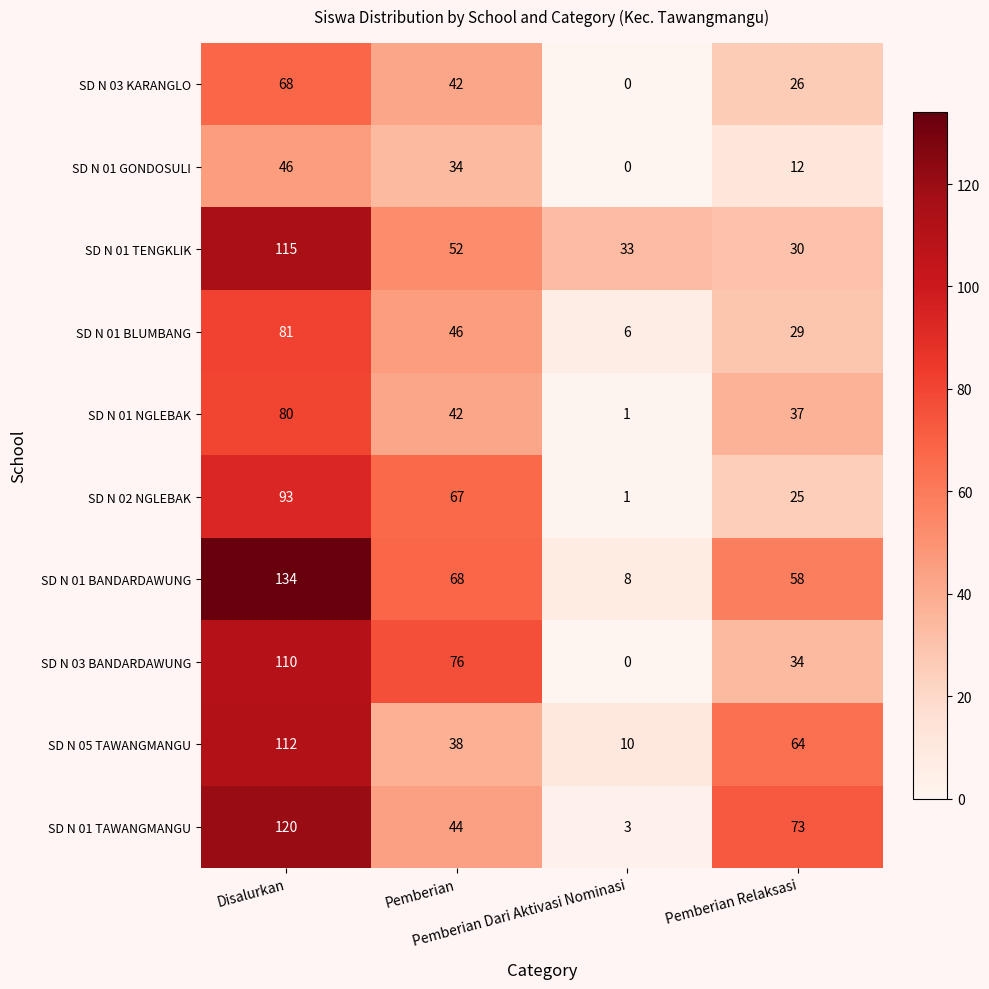

What is the average value of the SD N 05 TAWANGMANGU series?

56